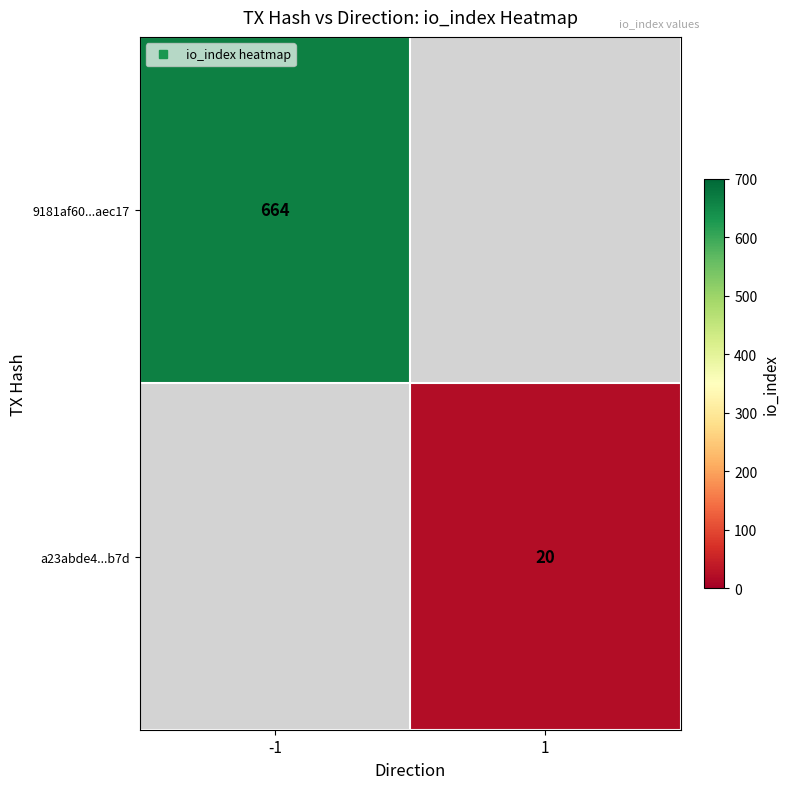

How many positive values does the 9181af60...aec17 series have?

1